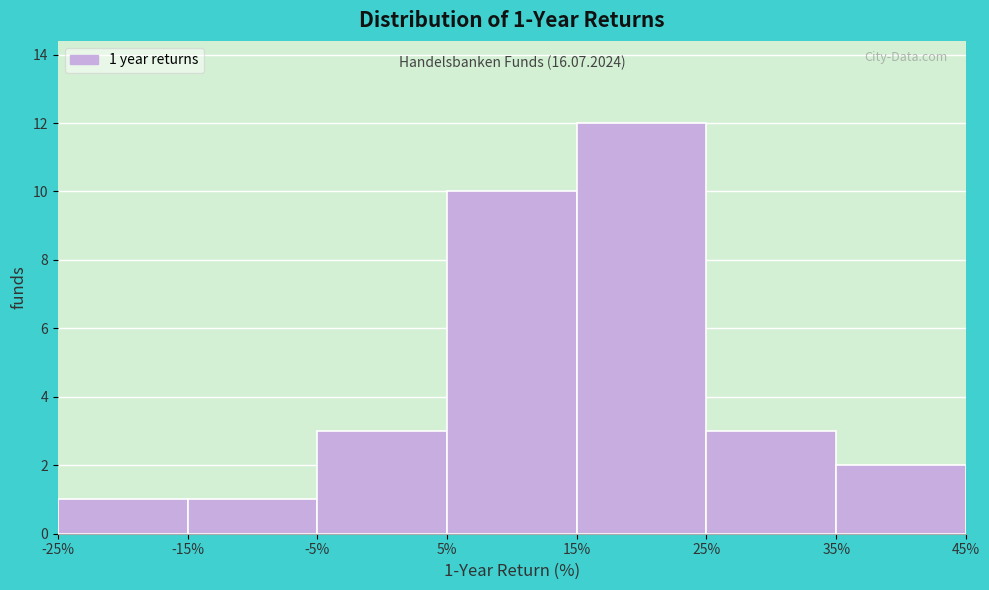

Over which range of the x-axis is the bar tallest?

15% to 25%